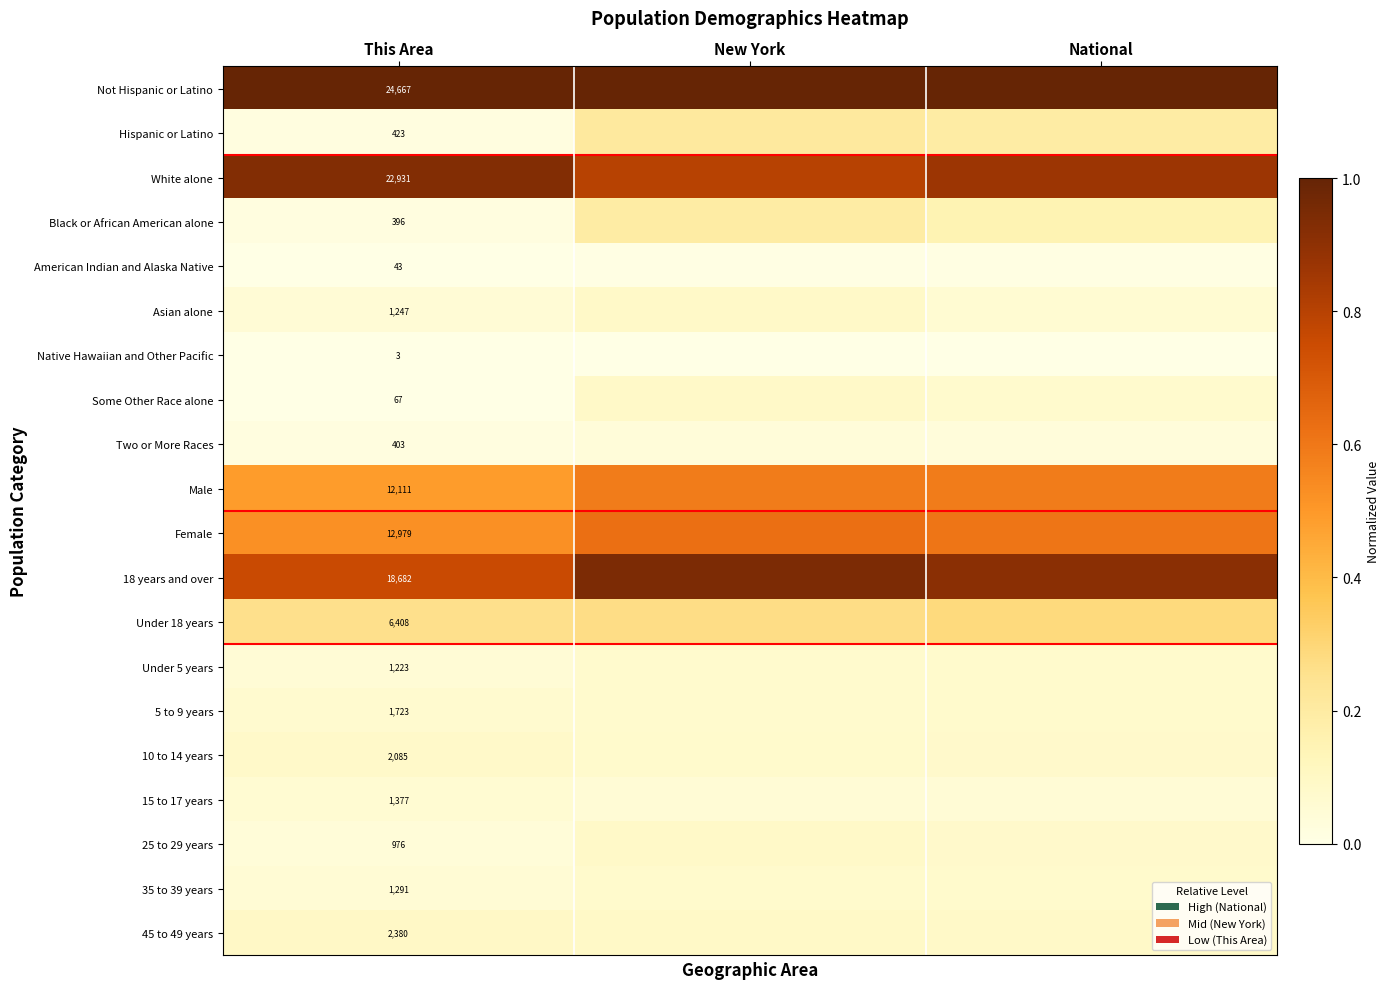

Which has a higher value, This Area or National?

This Area